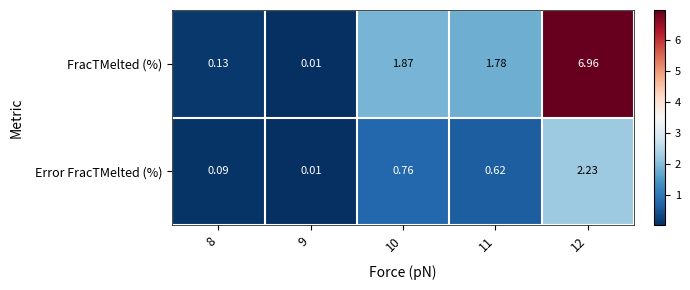

What is the spread (max minus min) of values at 10?

1.1